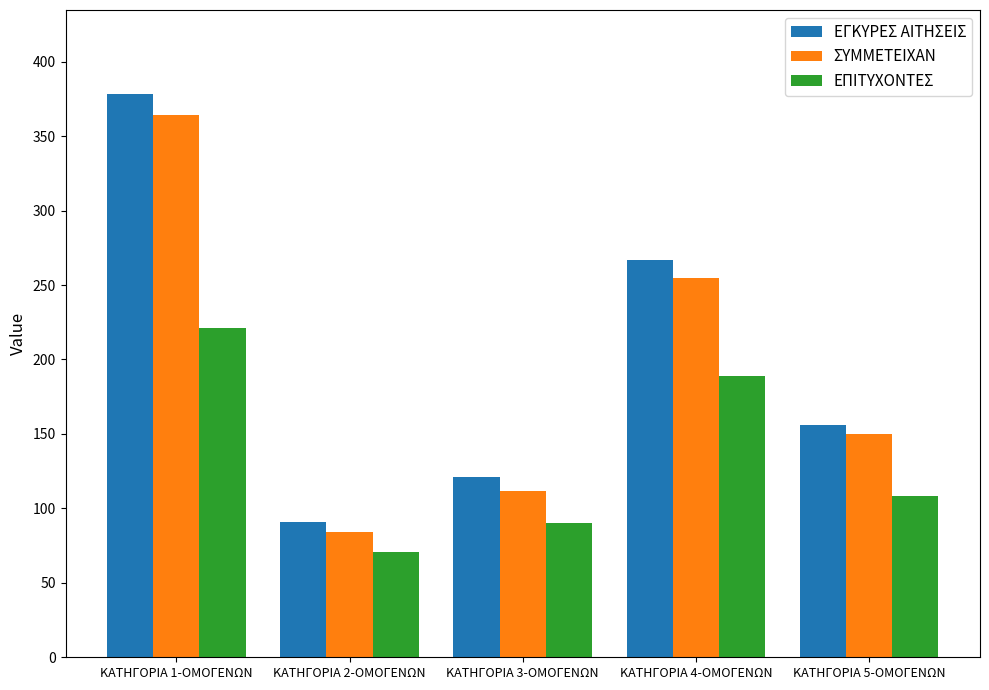

Reading left to right, transcribe all the data shown in this chart.

ΕΓΚΥΡΕΣ ΑΙΤΗΣΕΙΣ: 378	91	121	267	156
ΣΥΜΜΕΤΕΙΧΑΝ: 364	84	112	255	150
ΕΠΙΤΥΧΟΝΤΕΣ: 221	71	90	189	108